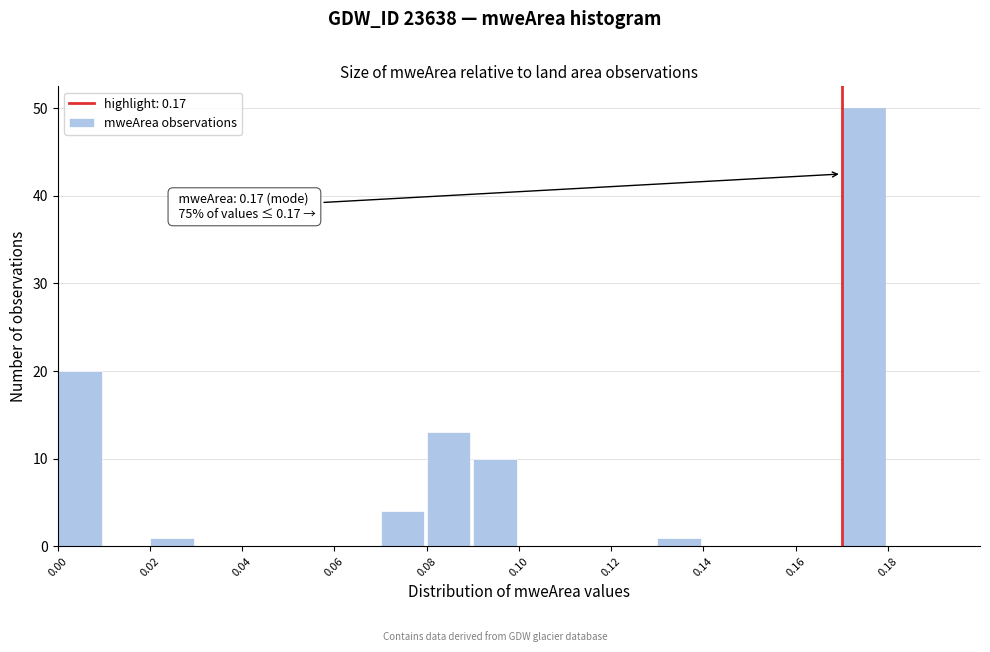

Over which range of the x-axis is the bar tallest?

0.17 to 0.18